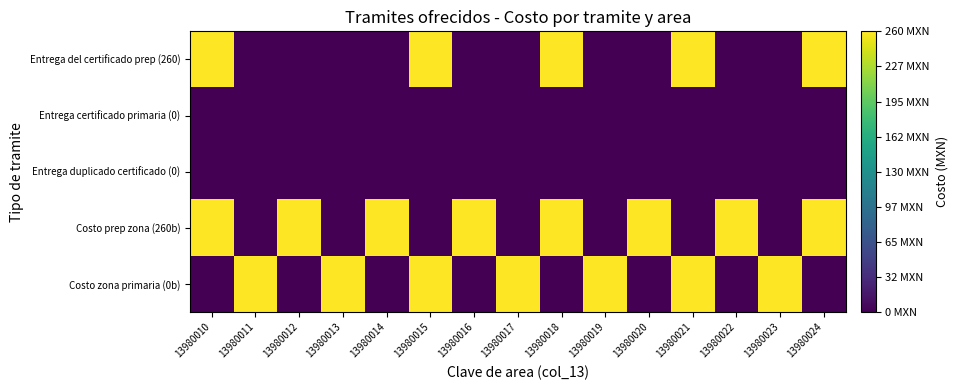

At which category does the chart reach its minimum across all series?

13980011